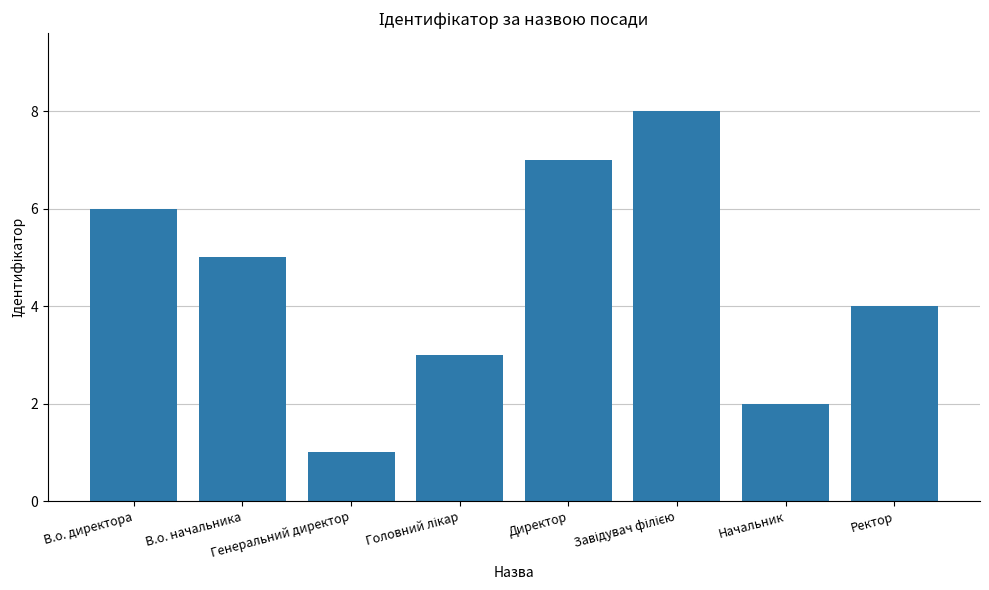

The chart shows a value of 1 at Генеральний директор. True or false?

True